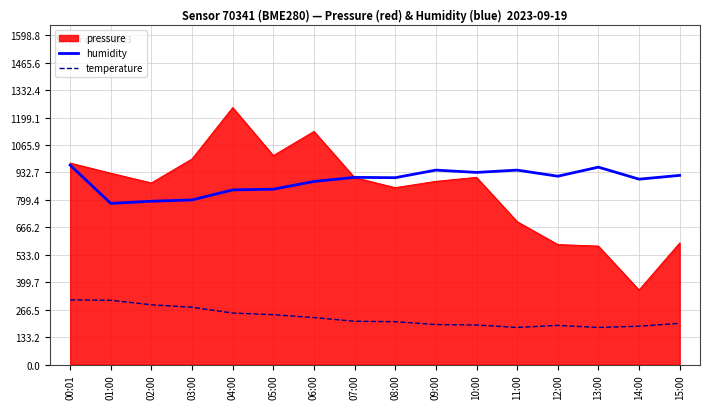

What is the difference between the maximum and second lowest values in the temperature series?

134.0